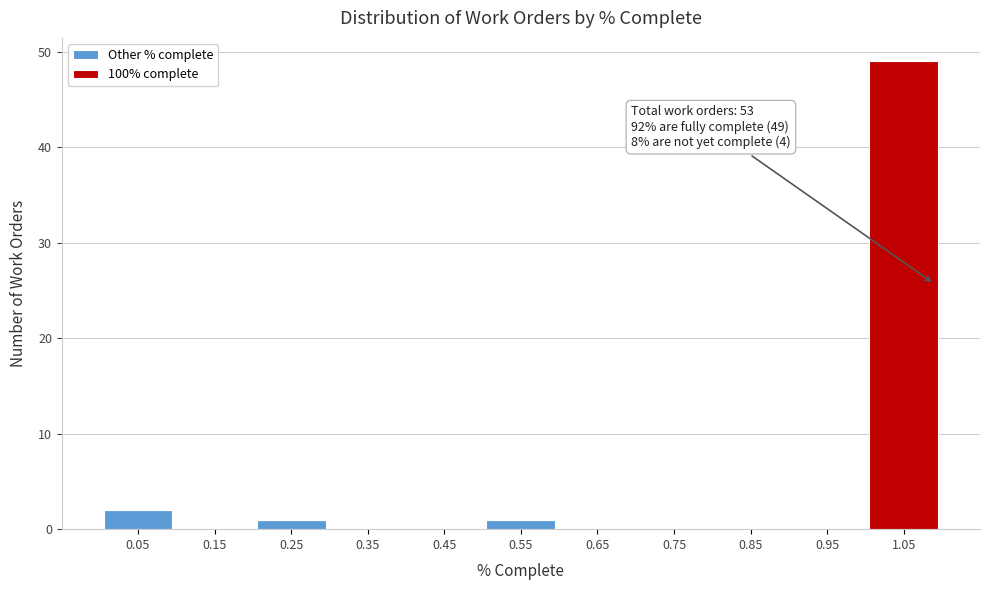

Which range on the x-axis has the tallest stacked bar (by total height)?

1.0 to 1.1